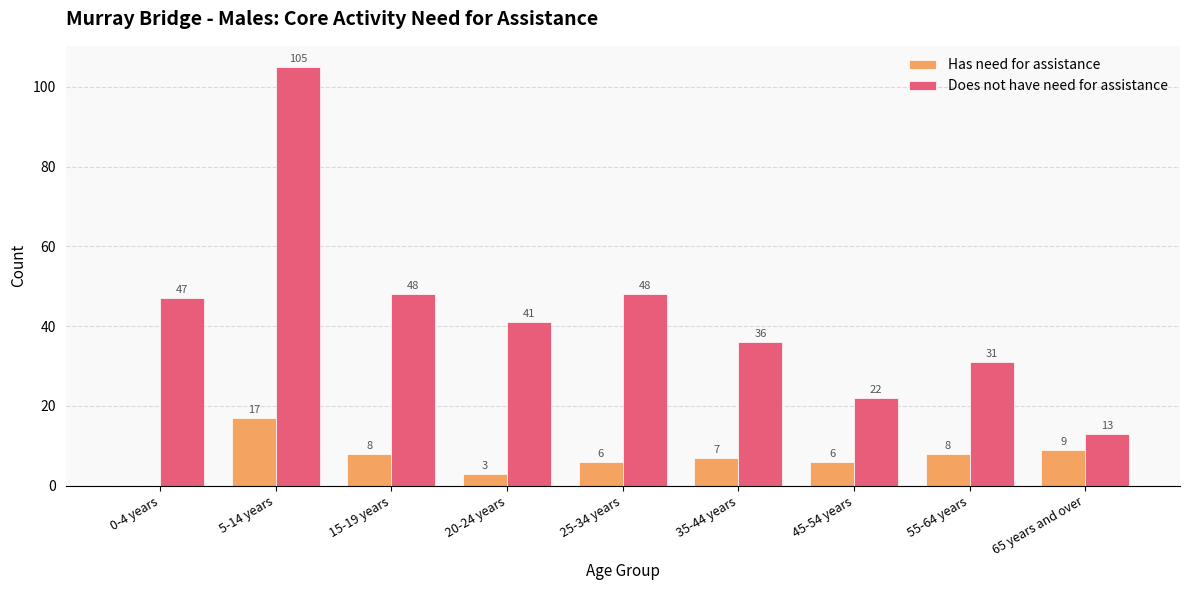

What is the sum of the Does not have need for assistance values at 5-14 years and 0-4 years?

152